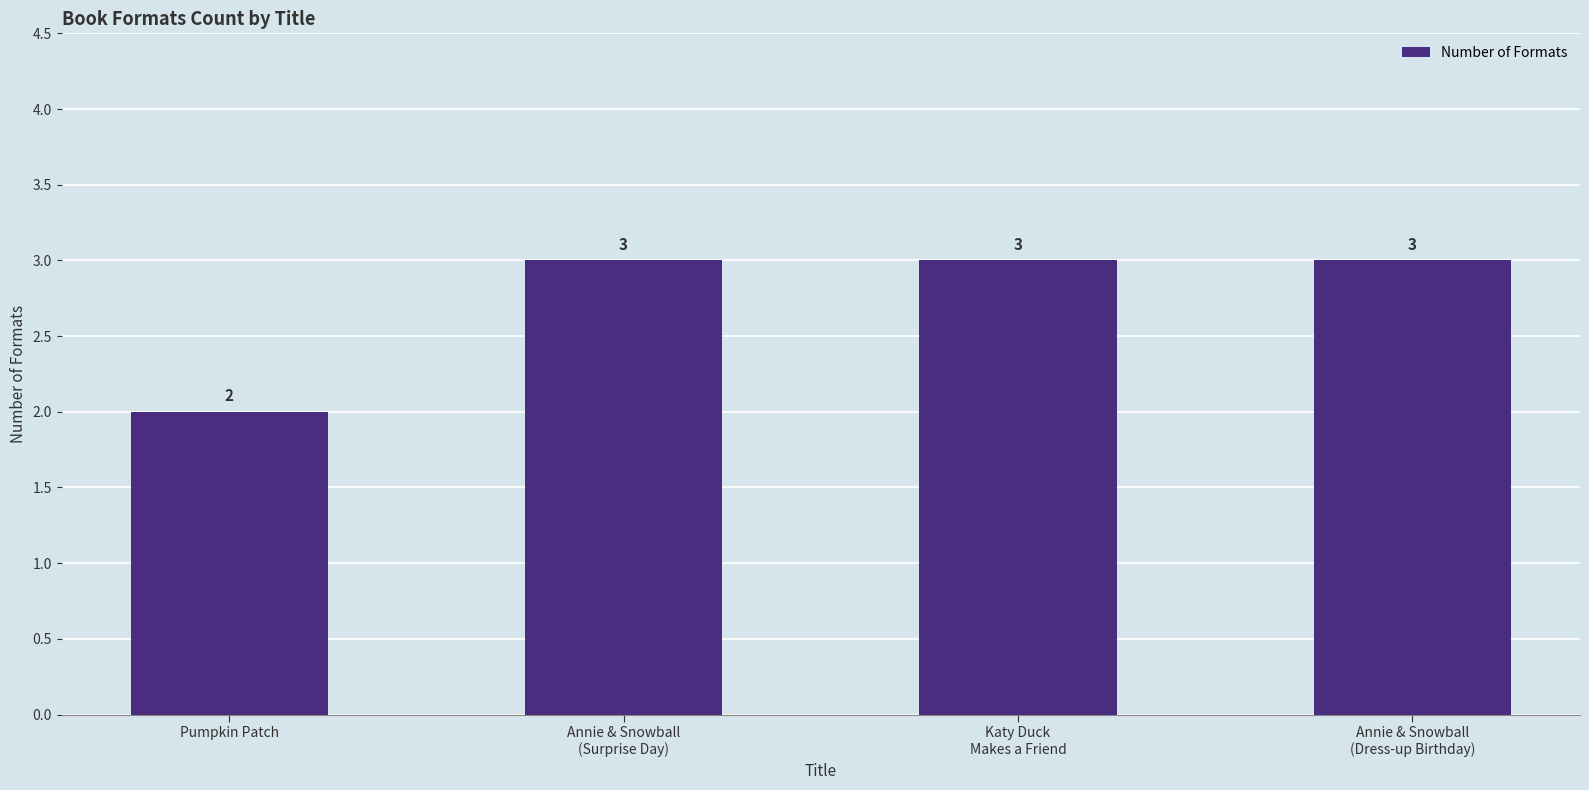

Which label corresponds to the smallest value in the chart?

Pumpkin Patch